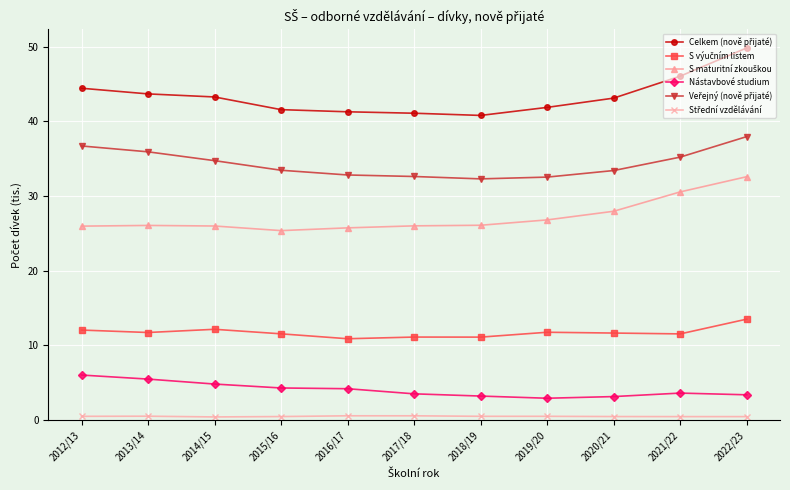

What is the maximum value shown in the chart?

49.8